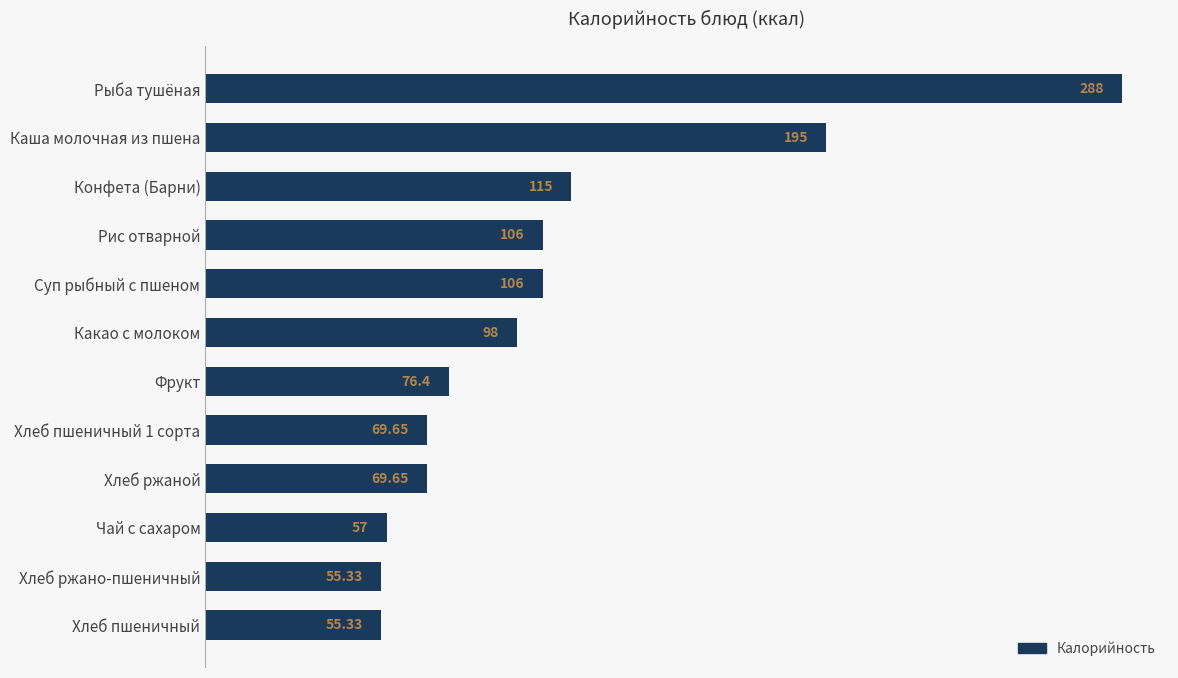

Approximately how many times larger is the value at Чай с сахаром compared to Суп рыбный с пшеном?

0.5